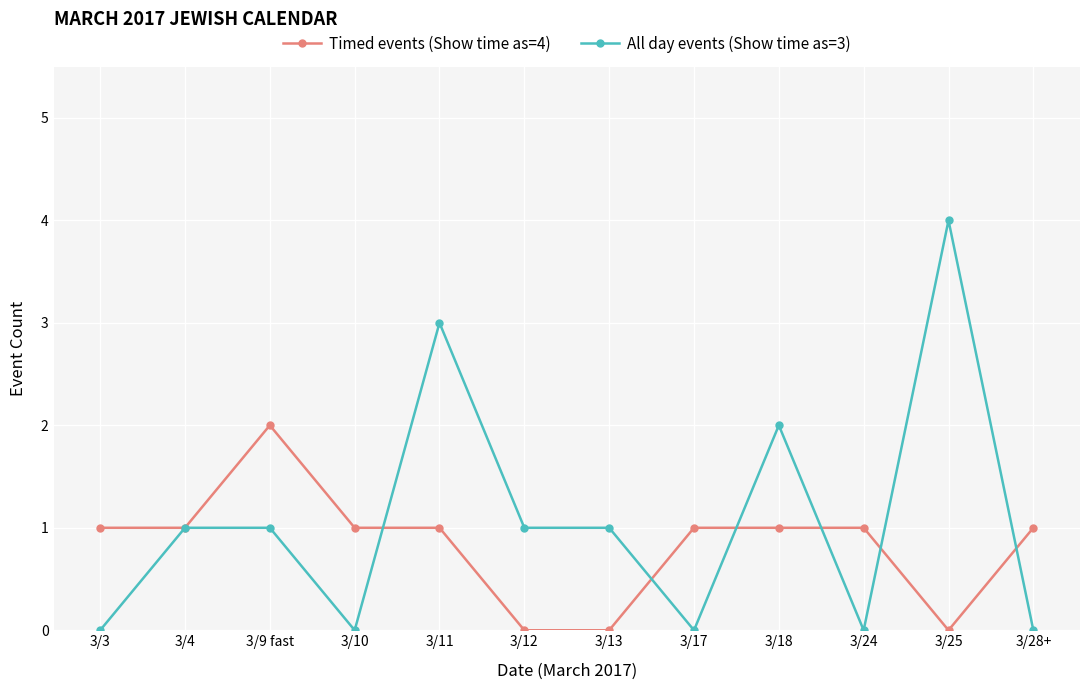

Which series ends up on top after the final intersection of Timed events (Show time as=4) and All day events (Show time as=3)?

Timed events (Show time as=4)